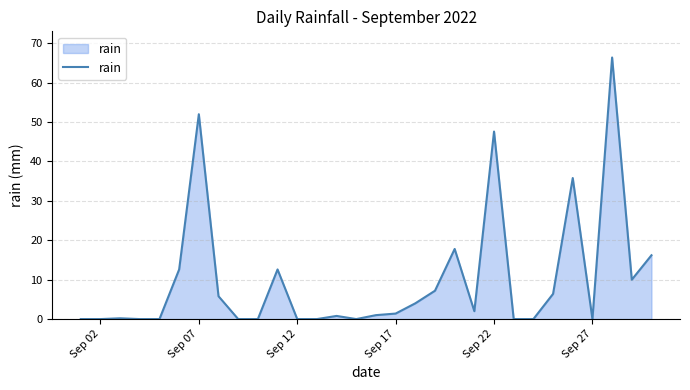

What is the maximum value shown in the chart?

66.4